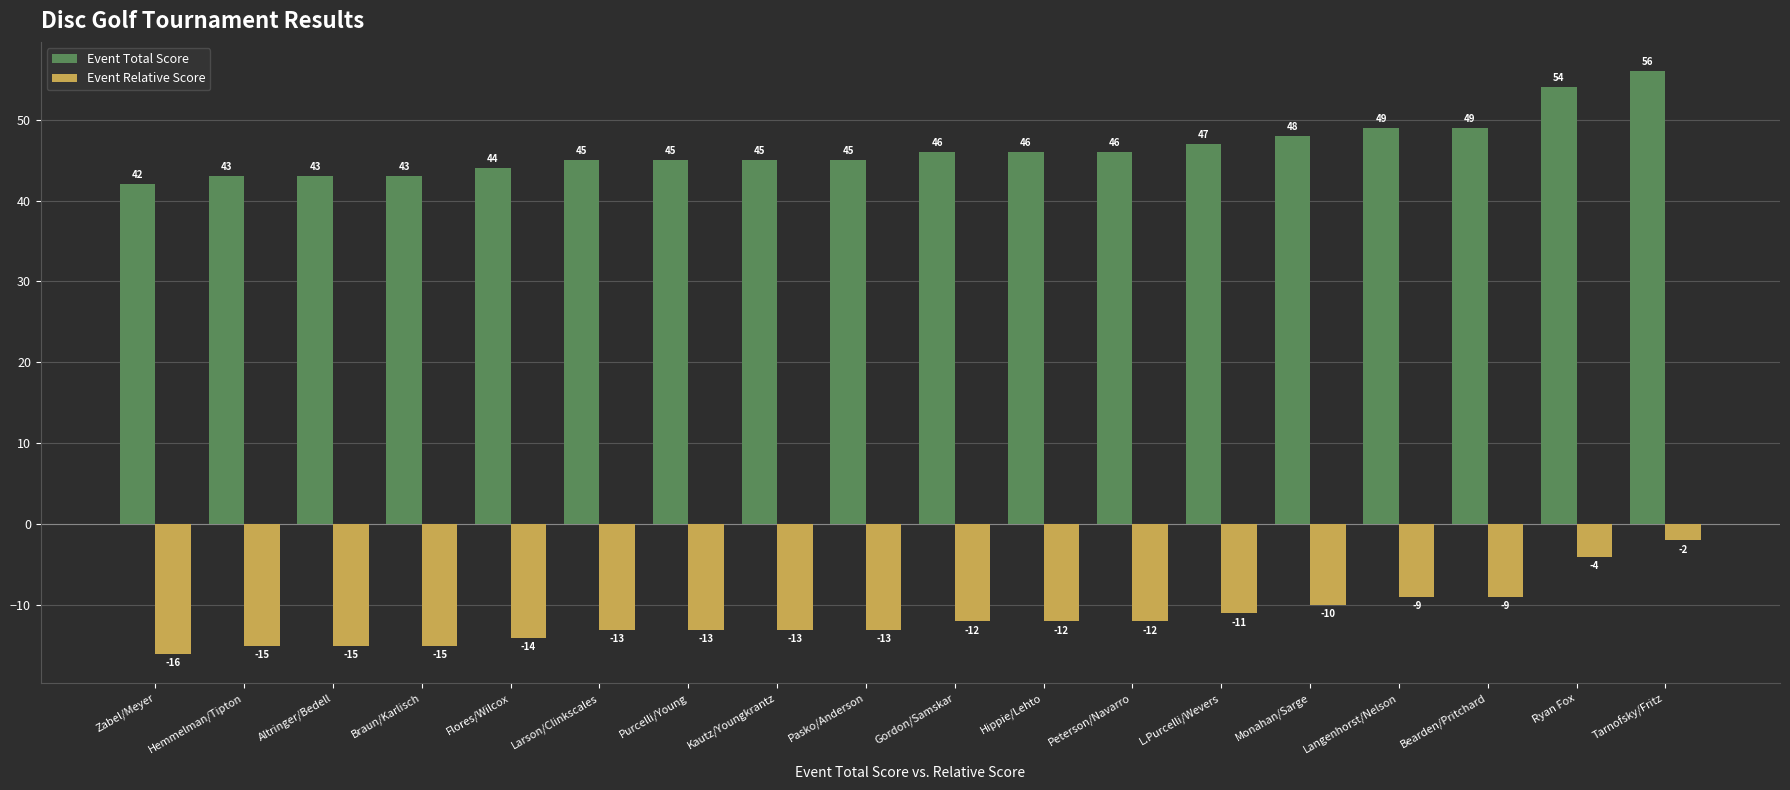

How many values in the Event Total Score series are below 46?

9